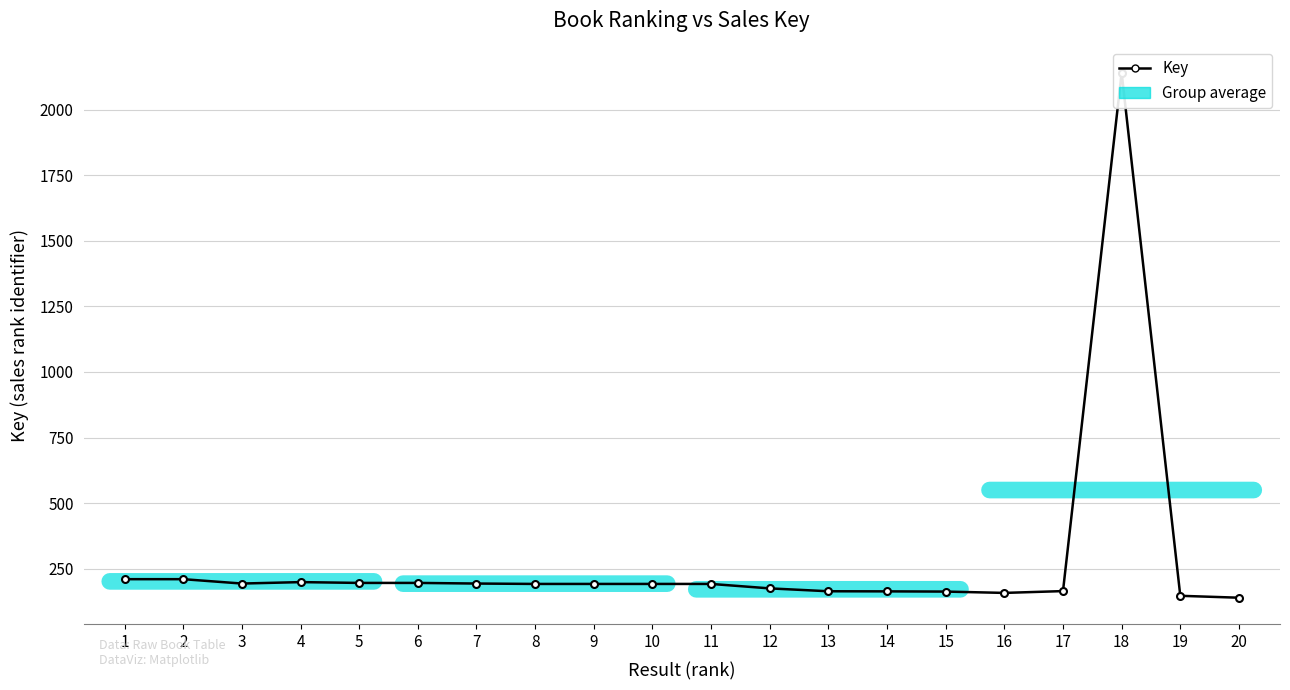

What is the difference between the second highest and second lowest values?

63.4